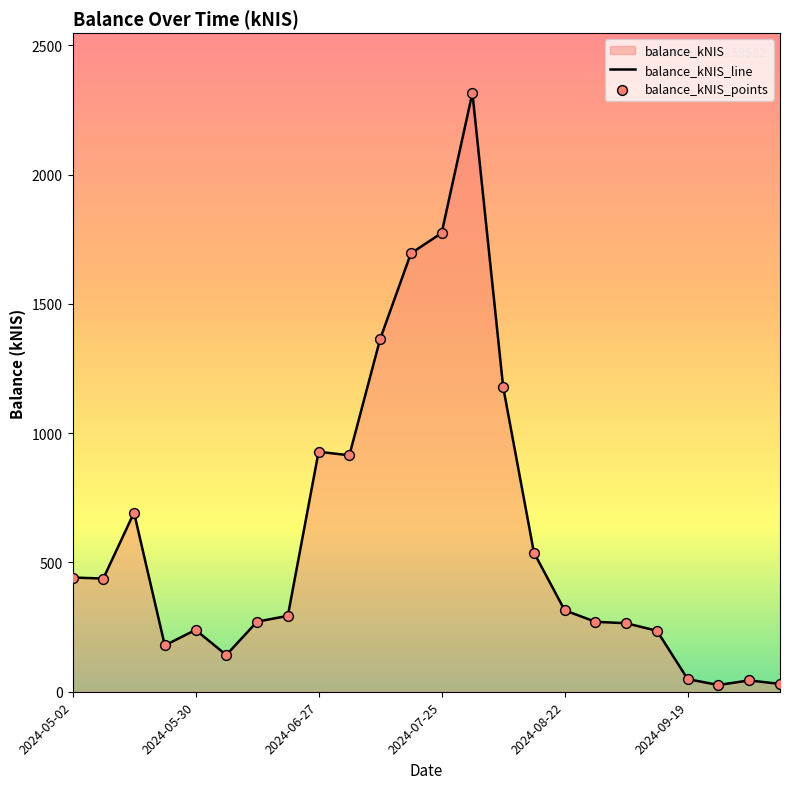

Which series contains the highest Y value?

balance_kNIS_line